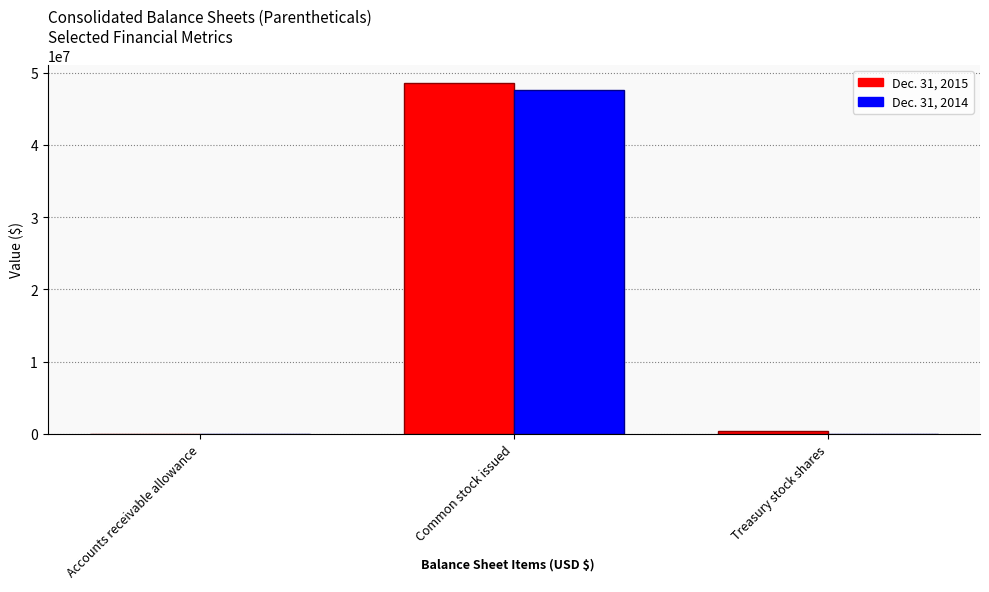

Is it true that Dec. 31, 2015 equals 86064135 at Common stock issued?

False